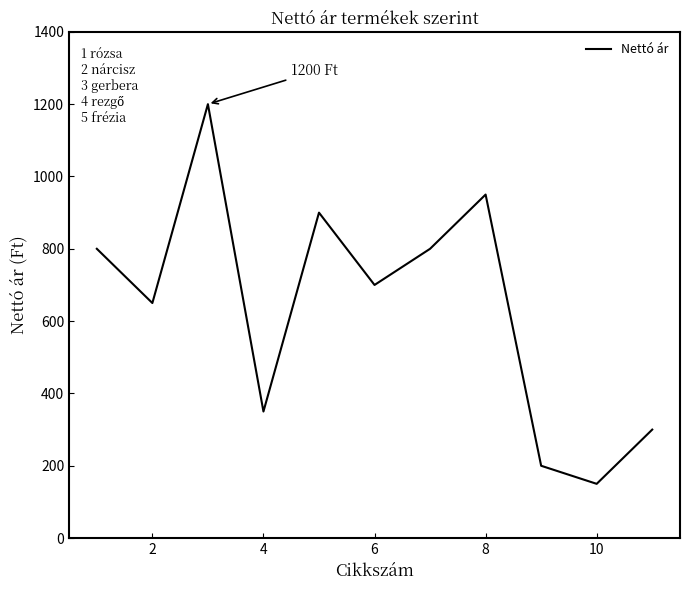

What is the greatest value displayed?

1200